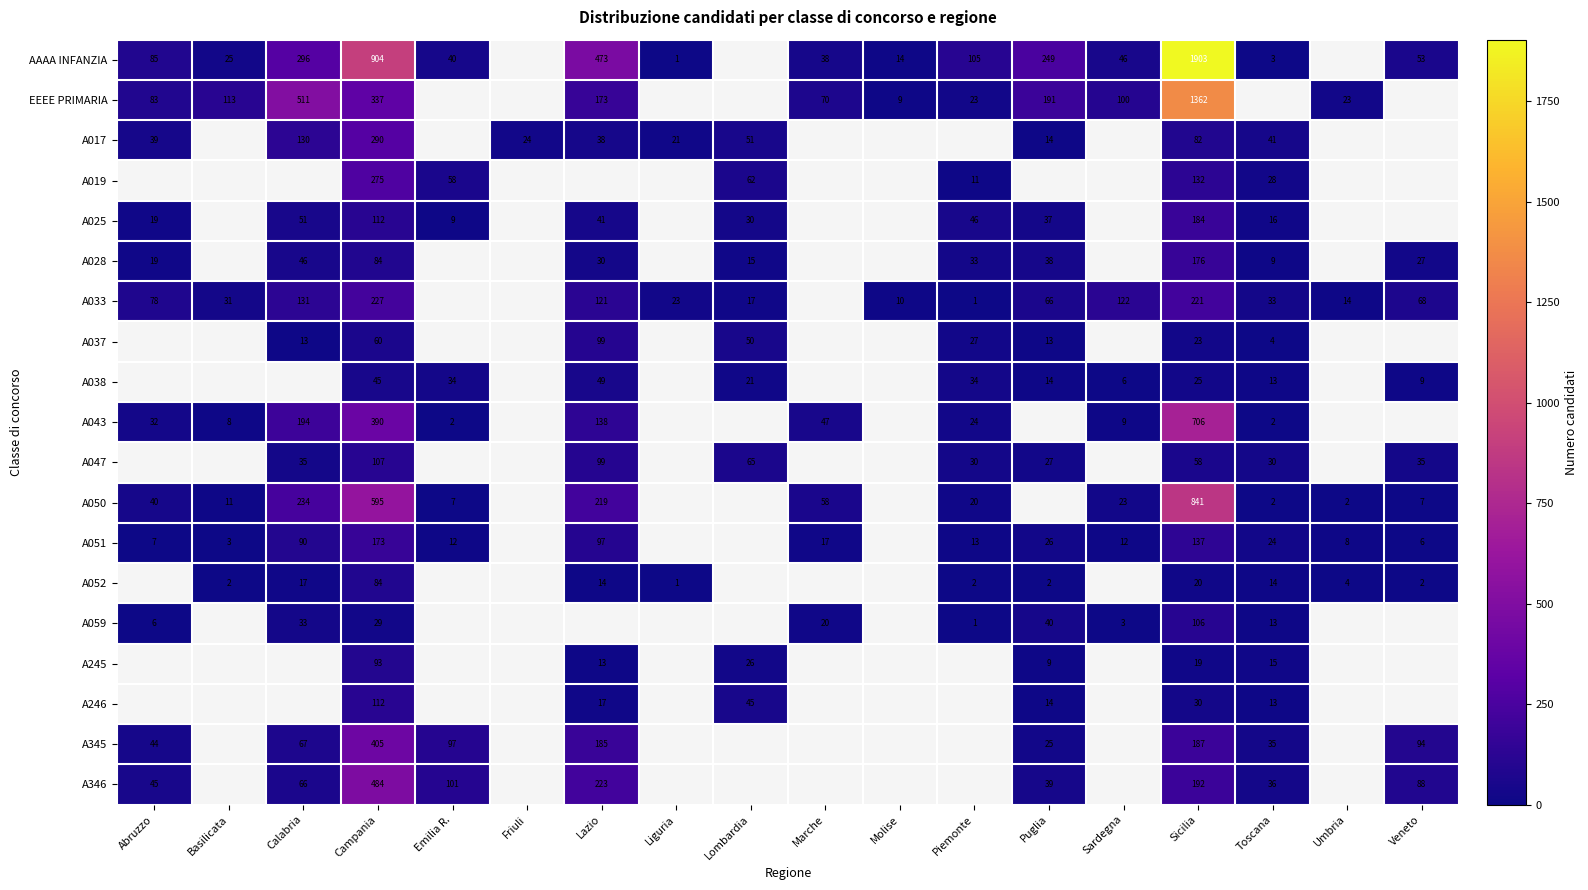

The value of AAAA INFANZIA at Abruzzo is 119. True or false?

False